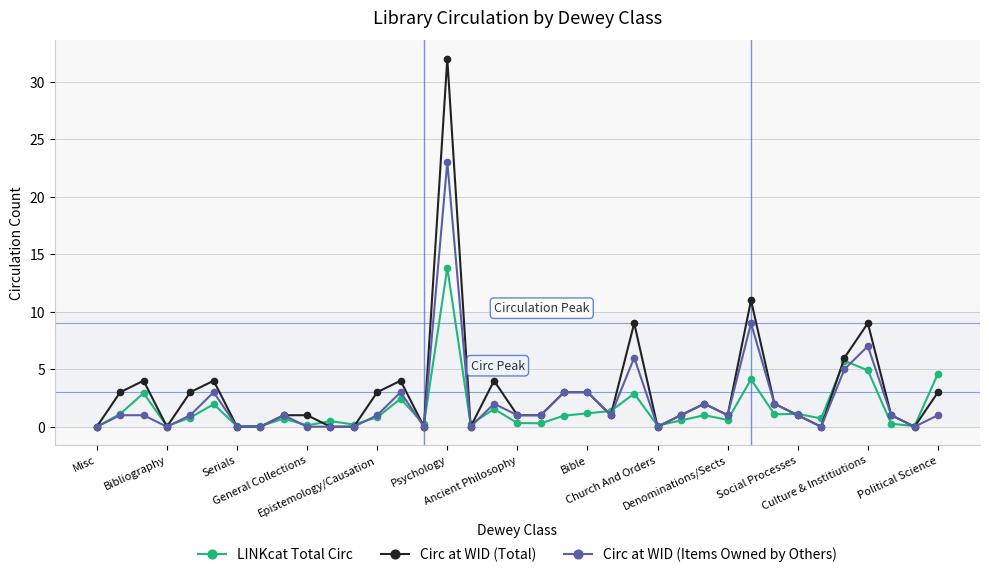

What is the greatest value displayed?

32.0